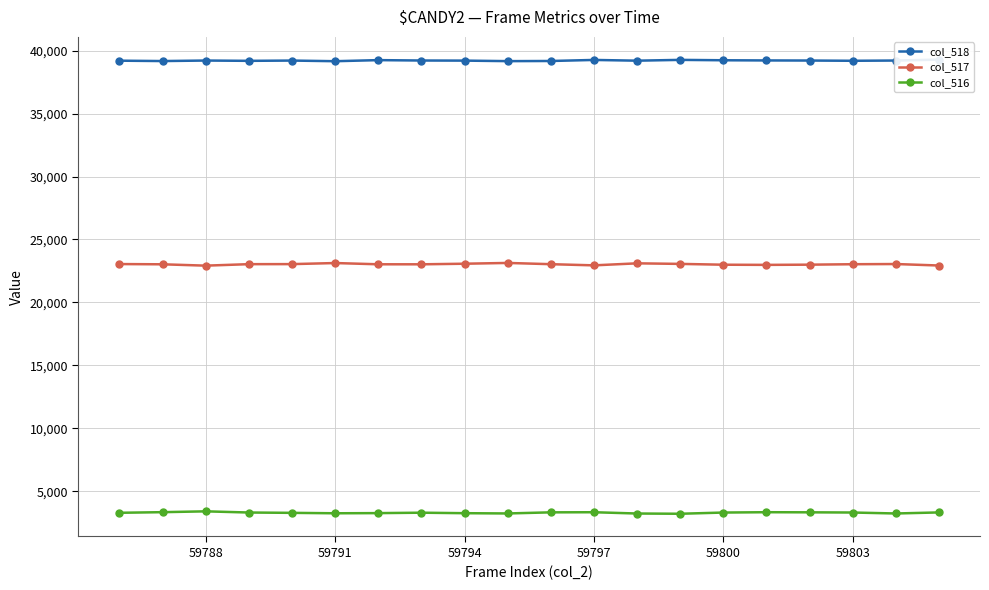

What is the difference between the maximum and minimum values in the col_518 series?

128